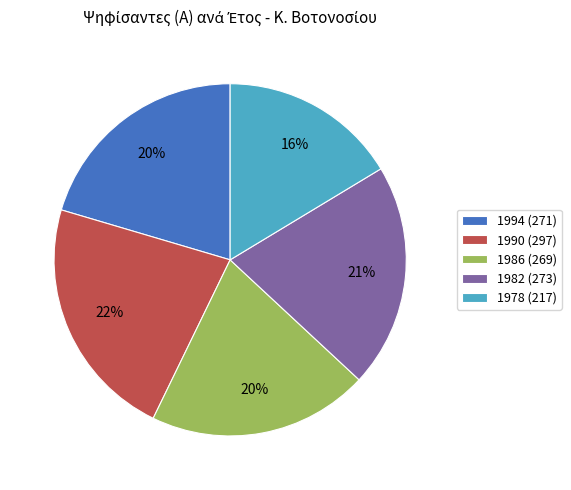

To the nearest percent, what is the difference between the largest and smallest slice percentages?

6%